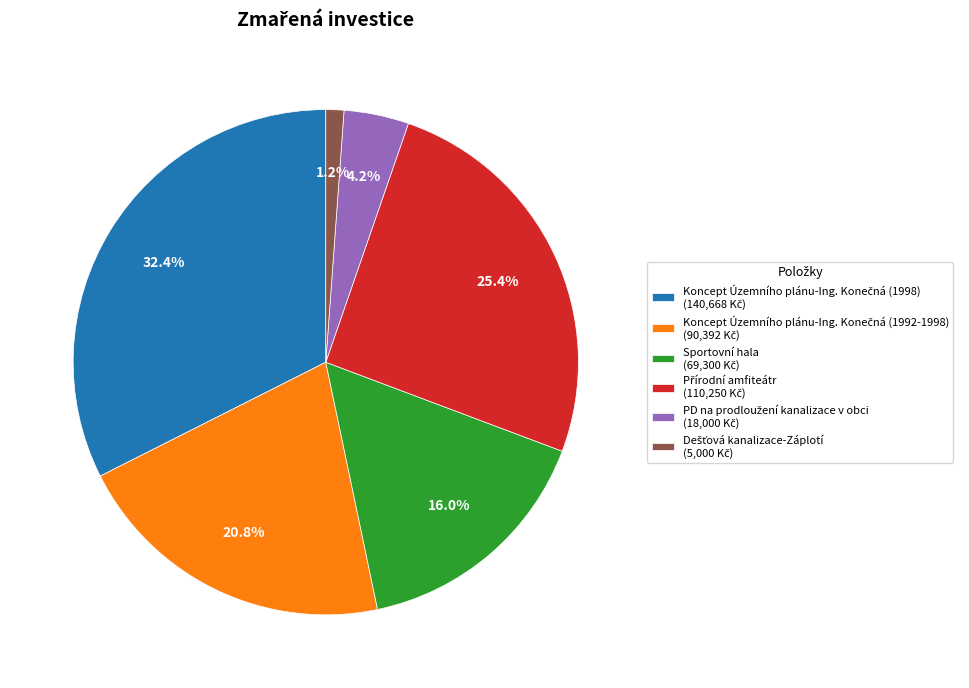

Is there a majority slice in this chart?

No